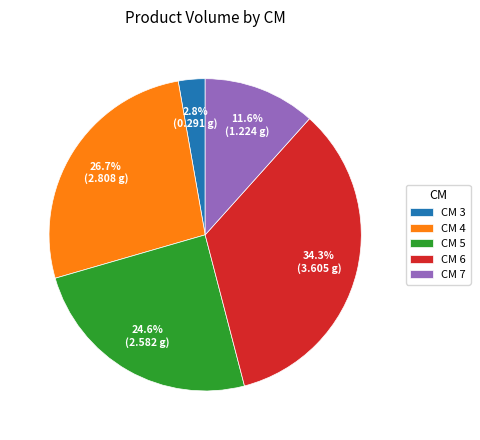

Which slice is the largest?

CM 6